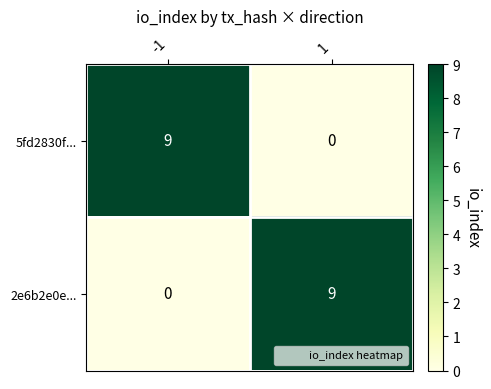

Reading right to left, extract all data points from this chart.

5fd2830f...: 0	9
2e6b2e0e...: 9	0